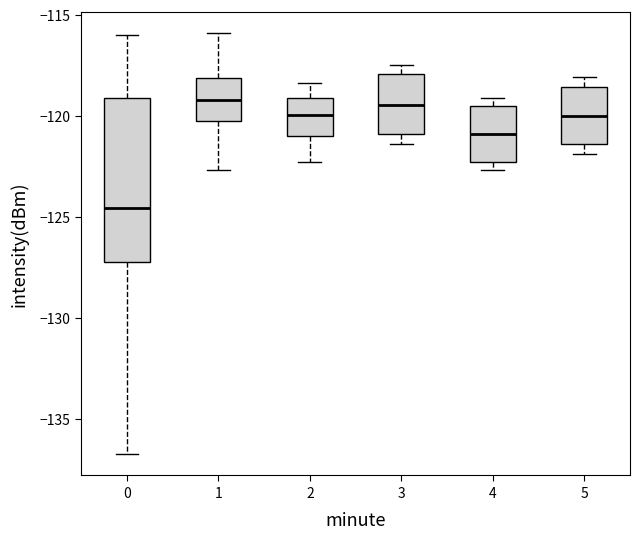

Reading left to right, read every box against the y-axis: the position of its median line, the range the box covers, and the ends of its whiskers. The values are not printed on the chart, so give them approximately, as read against the axis.

0: median -124.5, box -127.0 to -119.0, whiskers -137.0 to -116.0
1: median -119.0, box -120.5 to -118.0, whiskers -122.5 to -116.0
2: median -120.0, box -121.0 to -119.0, whiskers -122.5 to -118.5
3: median -119.5, box -121.0 to -118.0, whiskers -121.5 to -117.5
4: median -121.0, box -122.5 to -119.5, whiskers -122.5 (just below the box's lower edge) to -119.0
5: median -120.0, box -121.5 to -118.5, whiskers -122.0 to -118.0